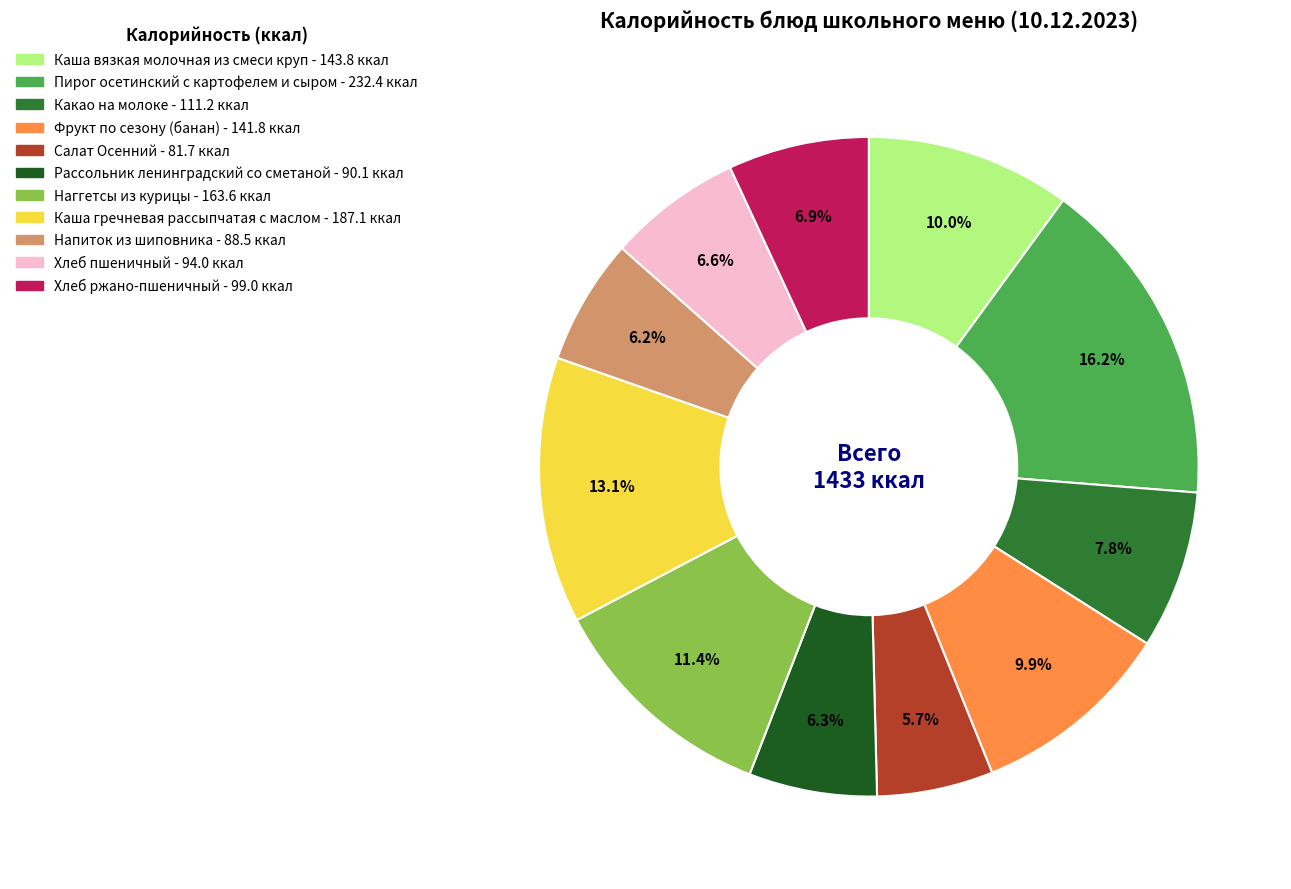

Between Хлеб пшеничный and Каша гречневая рассыпчатая с маслом, which is larger?

Каша гречневая рассыпчатая с маслом